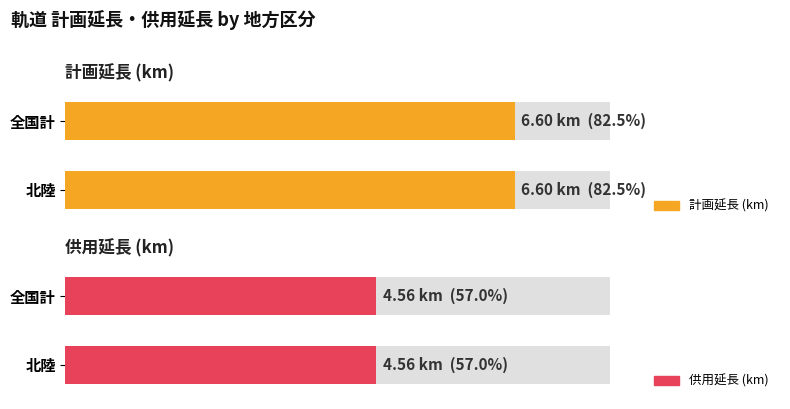

Does the chart contain stacked bars?

No